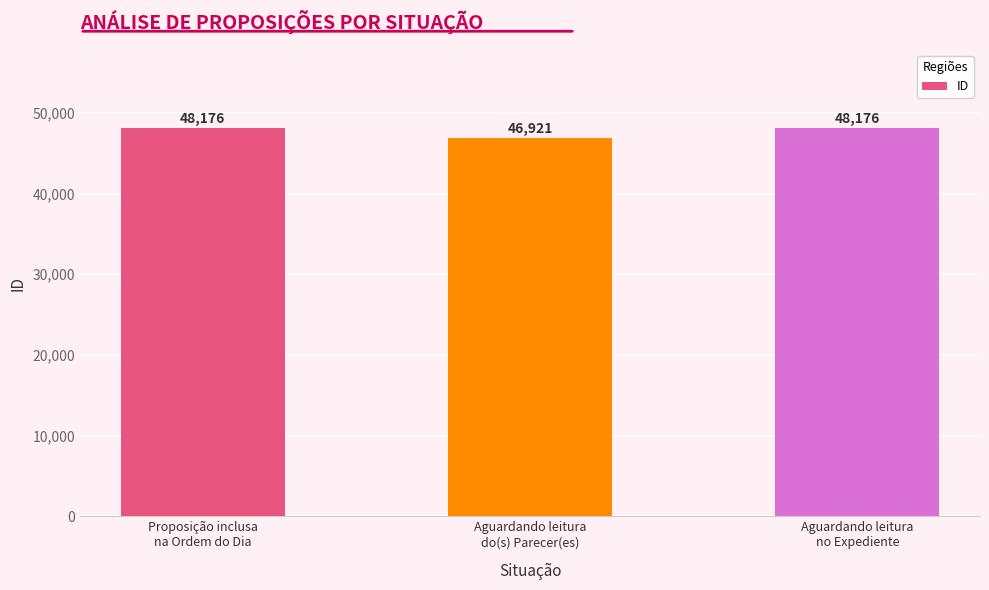

What is the label of the 2nd bar from the left?

Aguardando leitura
do(s) Parecer(es)